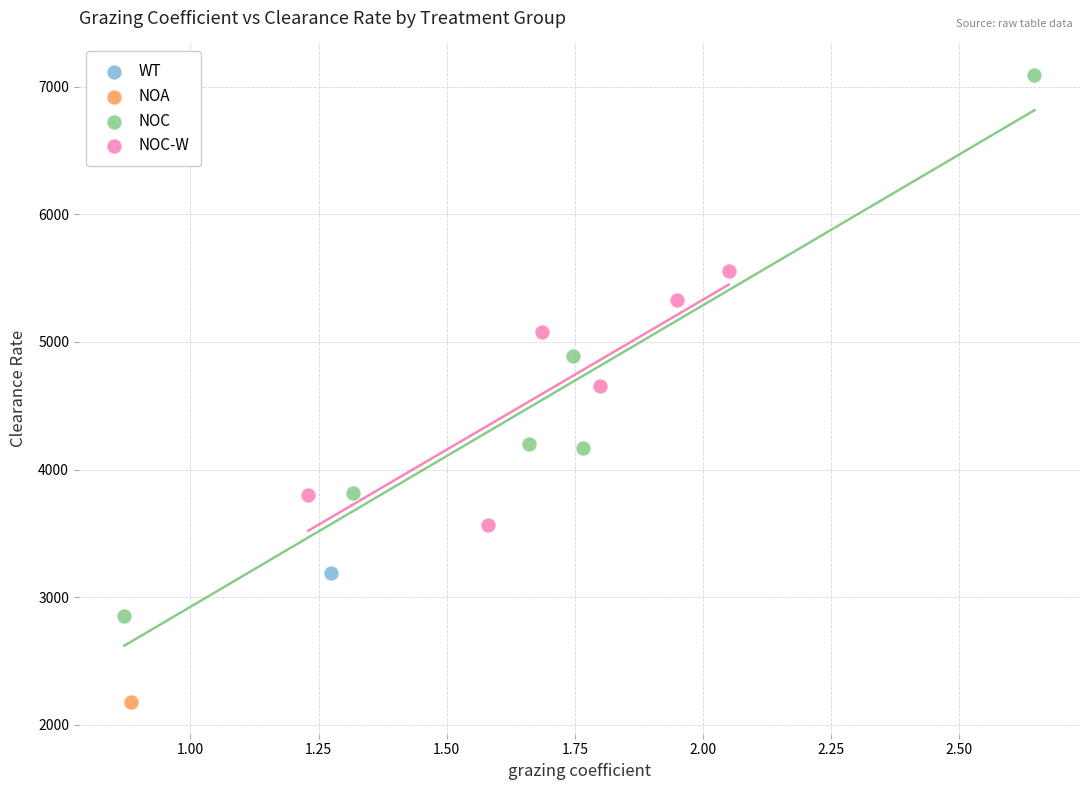

Which series reaches the minimum Y coordinate?

NOA